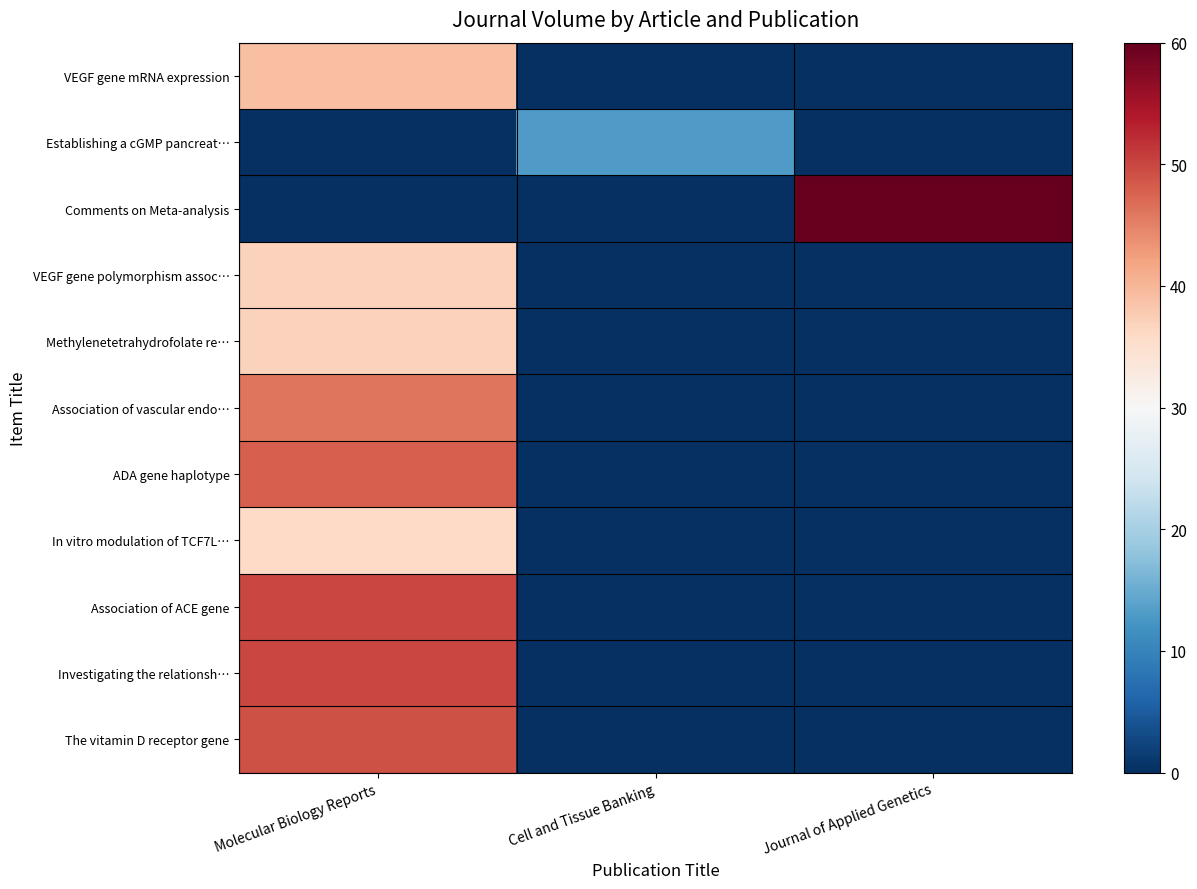

Reading left to right, extract all data points from this chart.

VEGF gene mRNA expression: Molecular Biology Reports=39	Cell and Tissue Banking=0	Journal of Applied Genetics=0
Establishing a cGMP pancreat…: Molecular Biology Reports=0	Cell and Tissue Banking=13	Journal of Applied Genetics=0
Comments on Meta-analysis: Molecular Biology Reports=0	Cell and Tissue Banking=0	Journal of Applied Genetics=60
VEGF gene polymorphism assoc…: Molecular Biology Reports=37	Cell and Tissue Banking=0	Journal of Applied Genetics=0
Methylenetetrahydrofolate re…: Molecular Biology Reports=37	Cell and Tissue Banking=0	Journal of Applied Genetics=0
Association of vascular endo…: Molecular Biology Reports=46	Cell and Tissue Banking=0	Journal of Applied Genetics=0
ADA gene haplotype: Molecular Biology Reports=48	Cell and Tissue Banking=0	Journal of Applied Genetics=0
In vitro modulation of TCF7L…: Molecular Biology Reports=36	Cell and Tissue Banking=0	Journal of Applied Genetics=0
Association of ACE gene: Molecular Biology Reports=50	Cell and Tissue Banking=0	Journal of Applied Genetics=0
Investigating the relationsh…: Molecular Biology Reports=50	Cell and Tissue Banking=0	Journal of Applied Genetics=0
The vitamin D receptor gene: Molecular Biology Reports=49	Cell and Tissue Banking=0	Journal of Applied Genetics=0